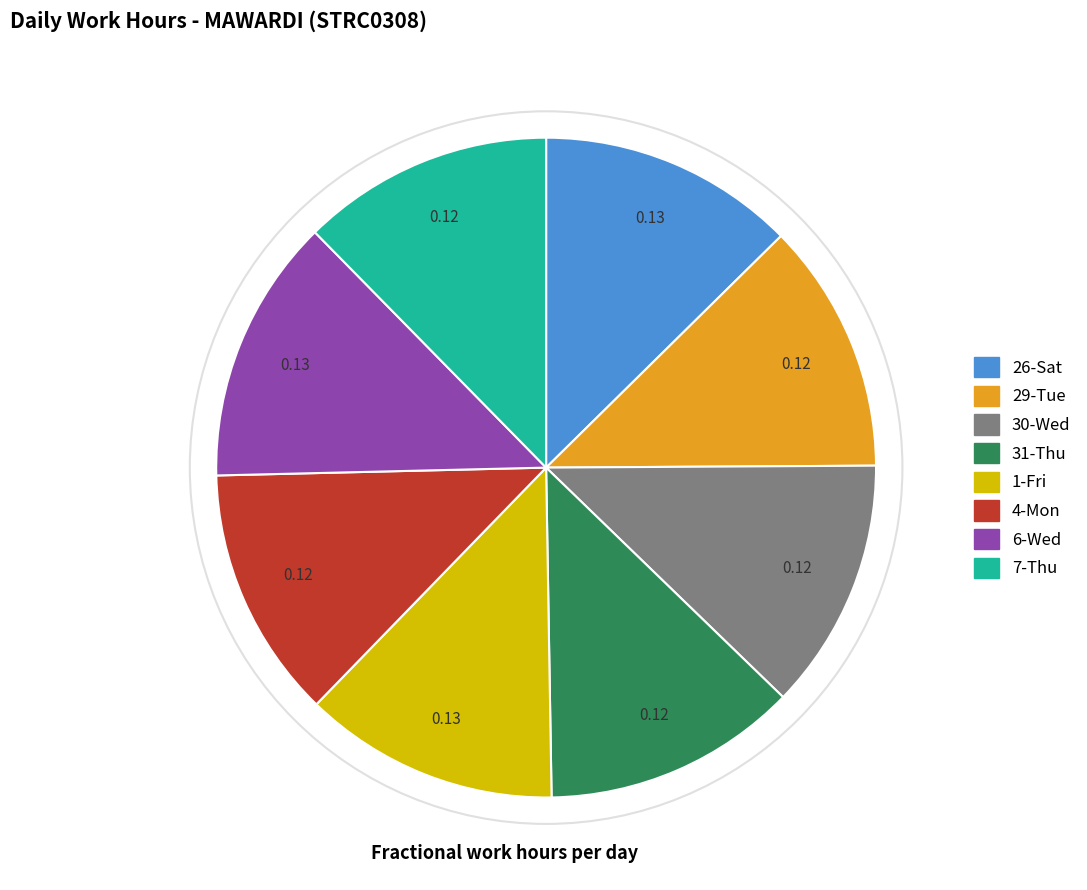

Is there any slice that represents more than half of the pie?

No